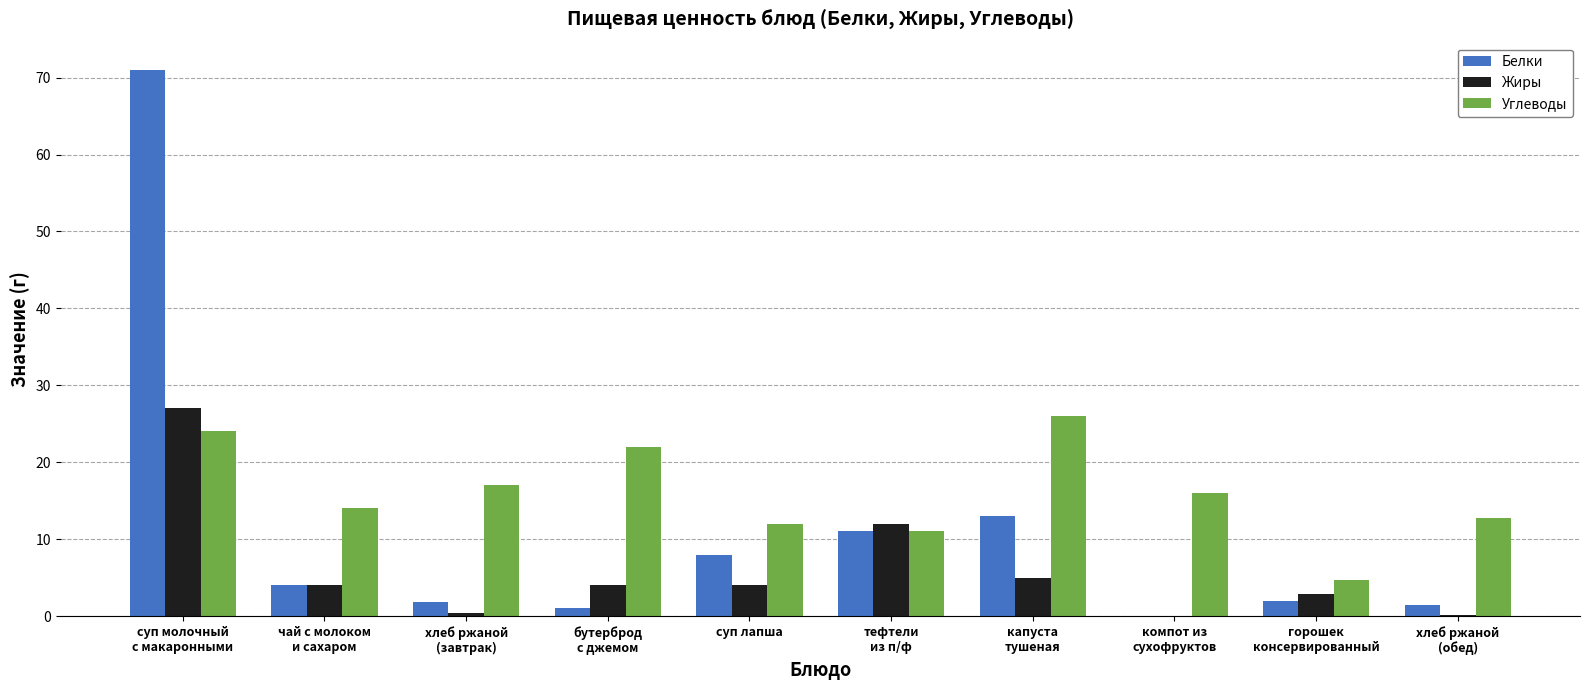

The Белки series shows 2.7 at тефтели
из п/ф. True or false?

False